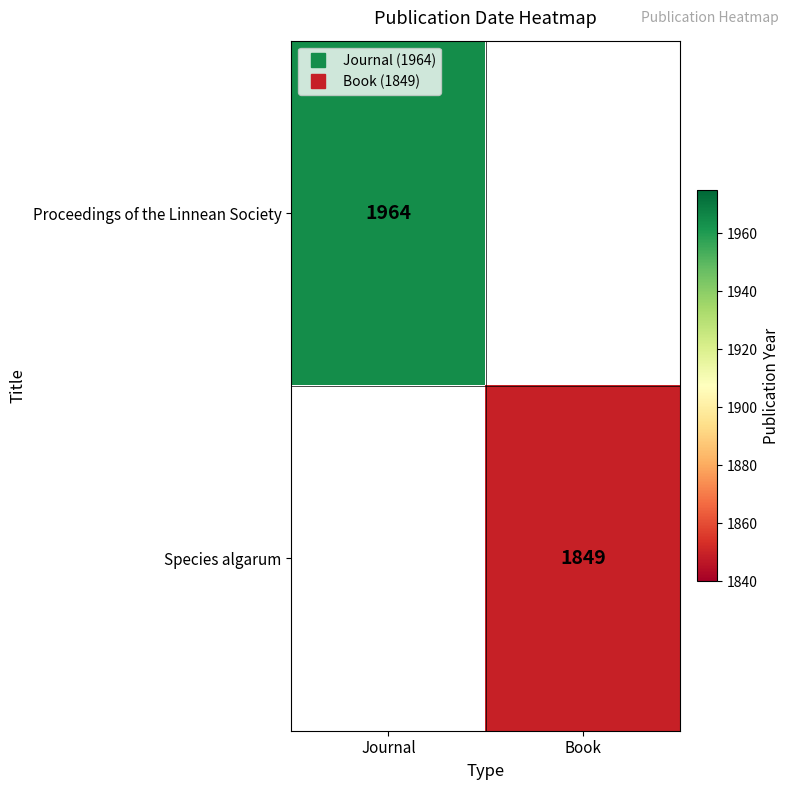

What is the greatest value displayed?

1964.0